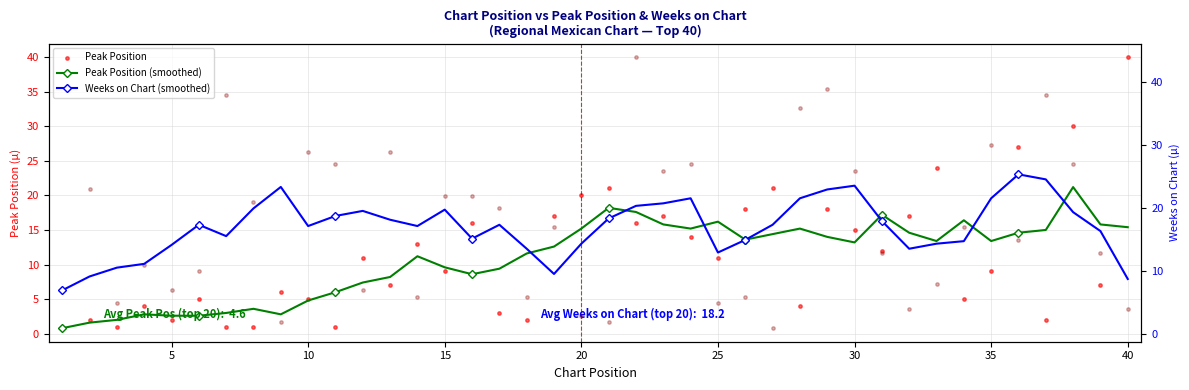

At how many categories does at least one series exceed 6?

40